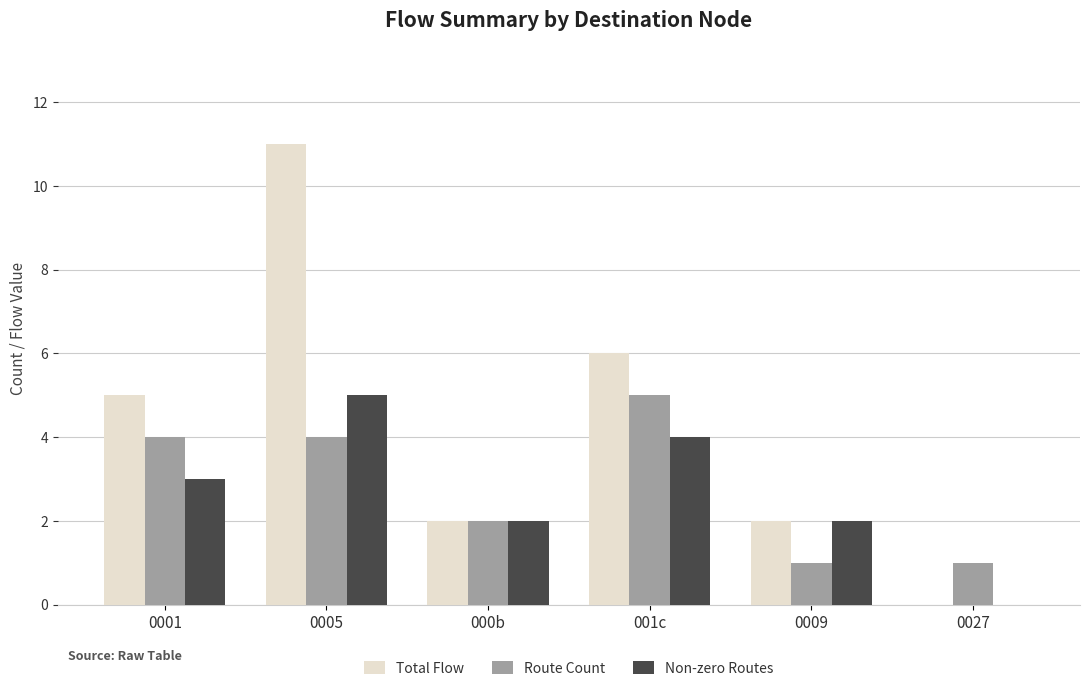

Which category has the highest value across all series?

0005